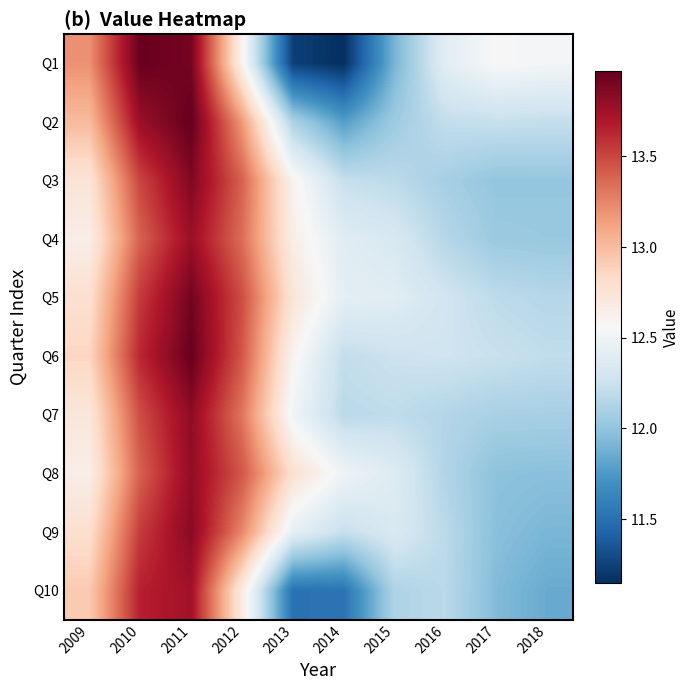

Reading right to left, transcribe all the data shown in this chart.

Q1: 2018=12.5	2017=12.6	2016=12.4	2015=11.9	2014=11.1	2013=11.2	2012=12.6	2011=13.9	2010=14.0	2009=13.2
Q2: 2018=12.2	2017=12.2	2016=12.2	2015=12.1	2014=11.8	2013=12.1	2012=13.2	2011=14.0	2010=13.8	2009=13.0
Q3: 2018=12.0	2017=12.0	2016=12.1	2015=12.2	2014=12.2	2013=12.6	2012=13.4	2011=13.9	2010=13.5	2009=12.7
Q4: 2018=12.0	2017=12.0	2016=12.2	2015=12.3	2014=12.4	2013=12.7	2012=13.3	2011=13.8	2010=13.4	2009=12.7
Q5: 2018=12.2	2017=12.2	2016=12.3	2015=12.4	2014=12.4	2013=12.7	2012=13.5	2011=13.9	2010=13.6	2009=12.8
Q6: 2018=12.2	2017=12.2	2016=12.3	2015=12.3	2014=12.2	2013=12.6	2012=13.4	2011=14.0	2010=13.6	2009=12.9
Q7: 2018=12.1	2017=12.1	2016=12.1	2015=12.2	2014=12.2	2013=12.5	2012=13.3	2011=13.8	2010=13.5	2009=12.7
Q8: 2018=12.0	2017=12.0	2016=12.1	2015=12.4	2014=12.5	2013=12.8	2012=13.4	2011=13.8	2010=13.4	2009=12.6
Q9: 2018=11.9	2017=12.0	2016=12.2	2015=12.3	2014=12.2	2013=12.4	2012=13.2	2011=13.8	2010=13.5	2009=12.8
Q10: 2018=11.9	2017=11.9	2016=12.2	2015=12.1	2014=11.5	2013=11.5	2012=12.7	2011=13.7	2010=13.7	2009=12.9